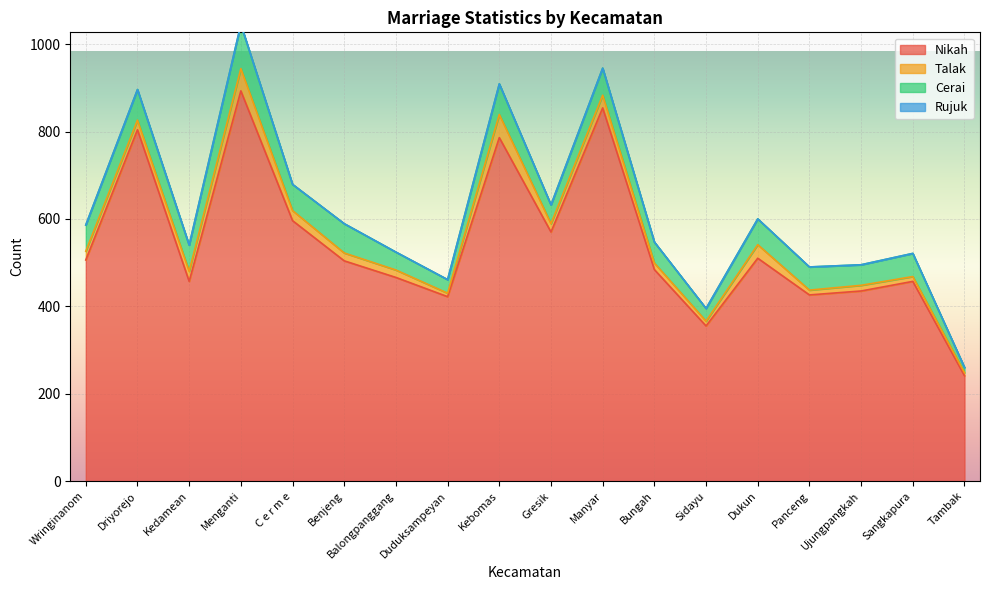

Which series has the largest range (max minus min)?

Nikah